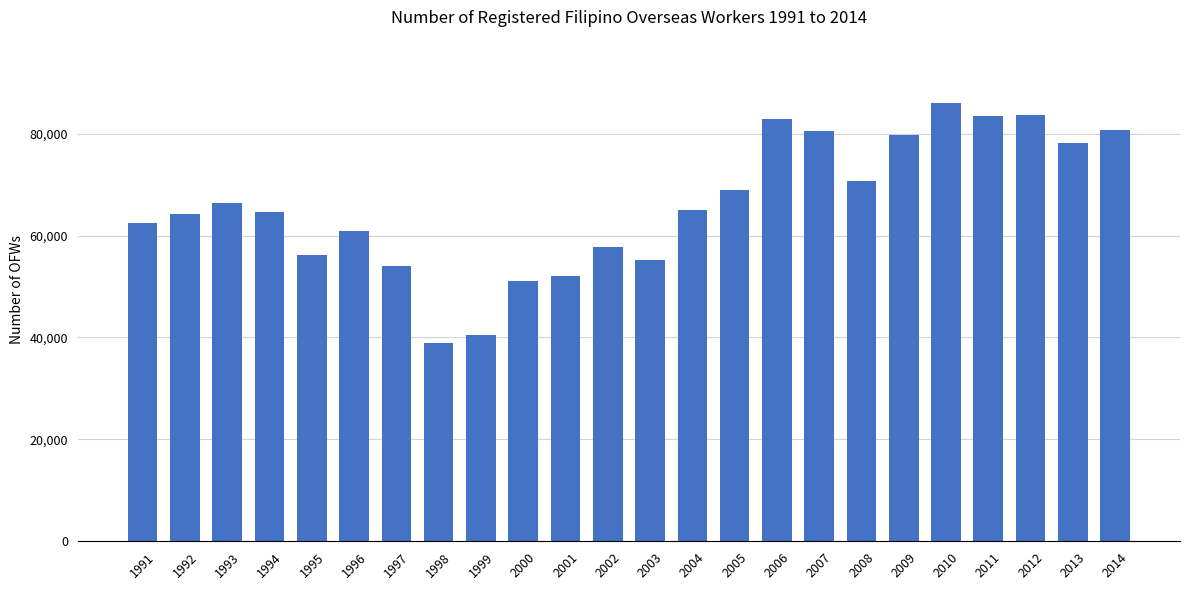

What is the average value?

66012